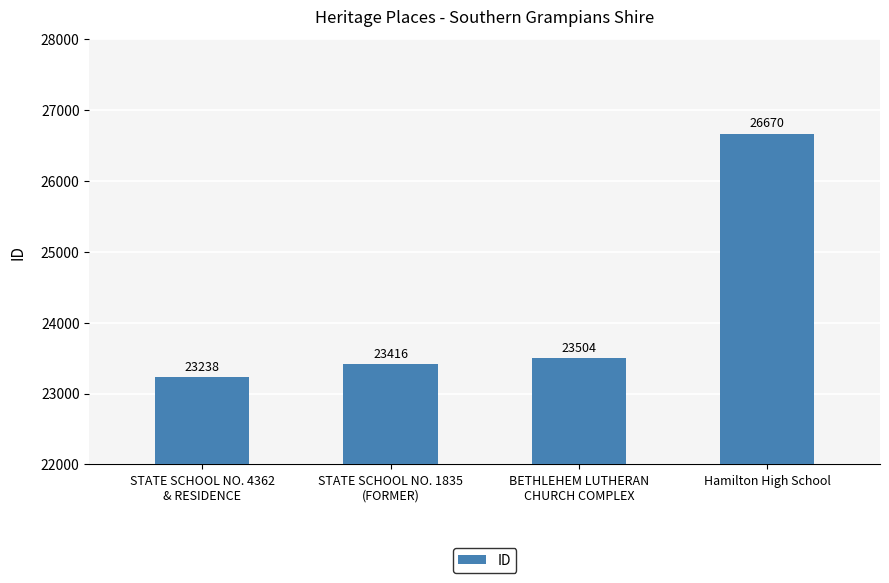

How many series are shown in this chart?

1